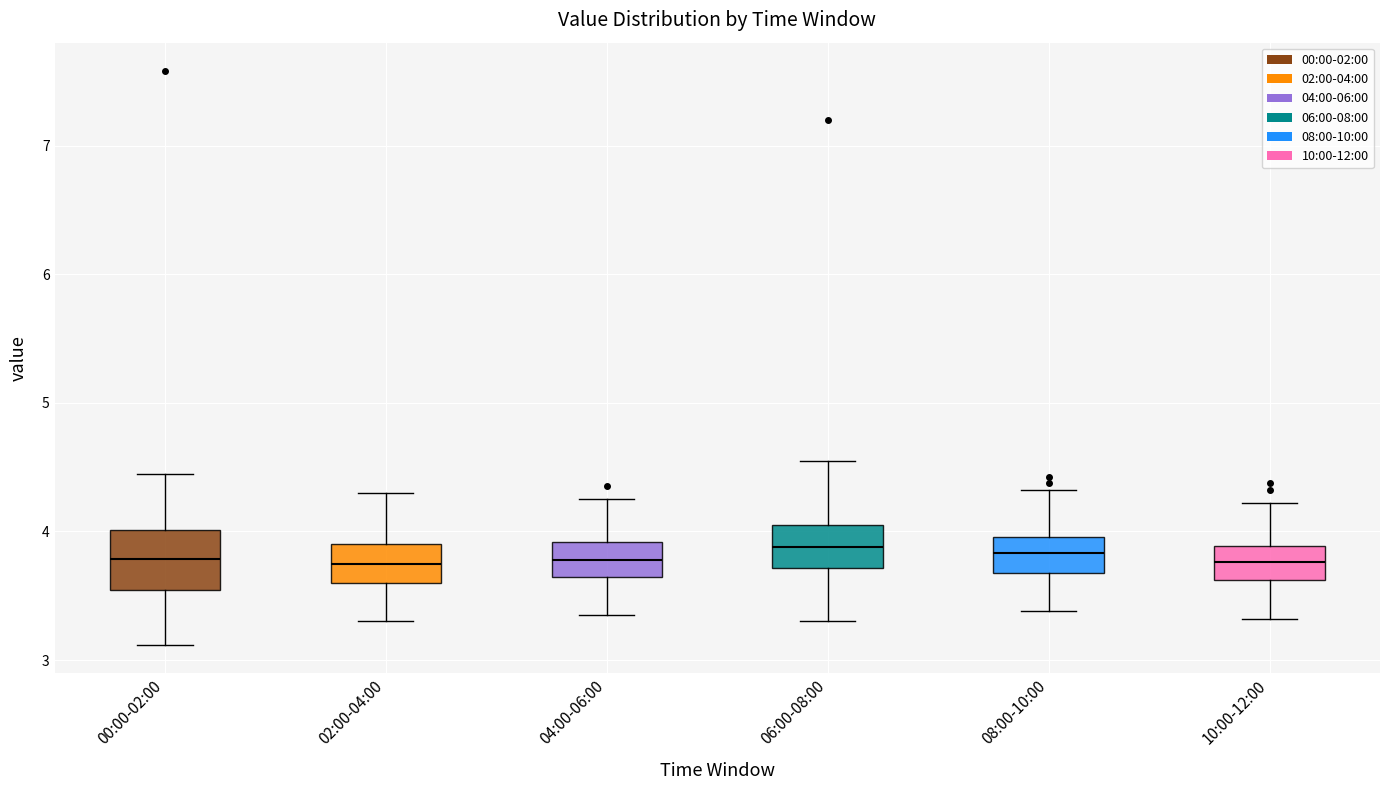

Reading left to right, transcribe this box plot: for each box, give where its median line is, the range the box spans, and where its two whiskers end, as read against the y-axis. The values are not printed on the chart, so give them approximately, as read against the axis.

00:00-02:00: median 3.8, box 3.5 to 4.0, whiskers 3.1 to 4.5
02:00-04:00: median 3.8, box 3.6 to 3.9, whiskers 3.3 to 4.3
04:00-06:00: median 3.8, box 3.6 to 3.9, whiskers 3.4 to 4.3
06:00-08:00: median 3.9, box 3.7 to 4.1, whiskers 3.3 to 4.6
08:00-10:00: median 3.8, box 3.7 to 4.0, whiskers 3.4 to 4.3
10:00-12:00: median 3.8, box 3.6 to 3.9, whiskers 3.3 to 4.2